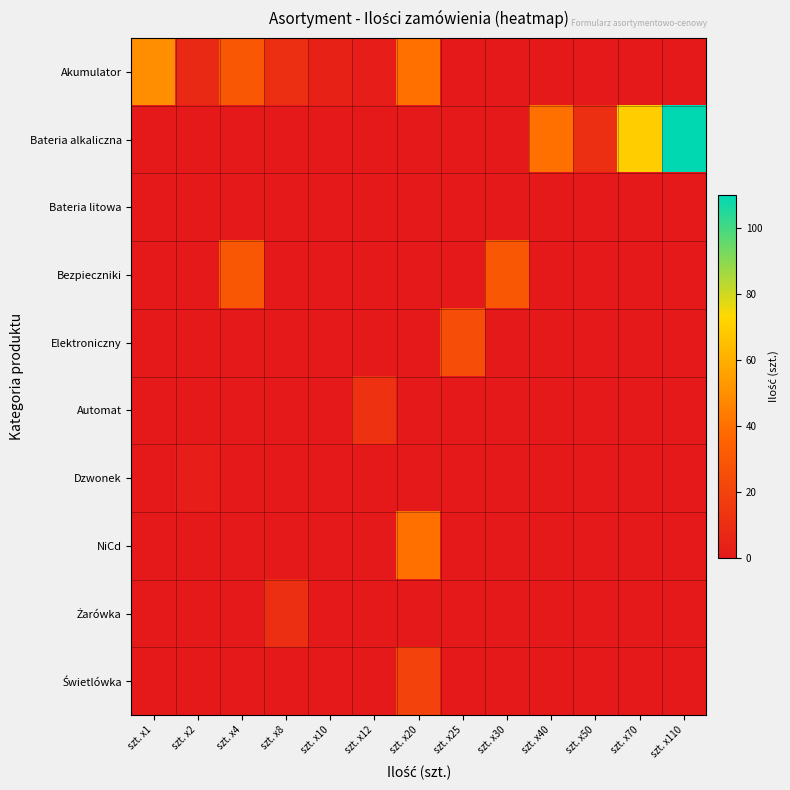

What is the greatest value displayed?

110